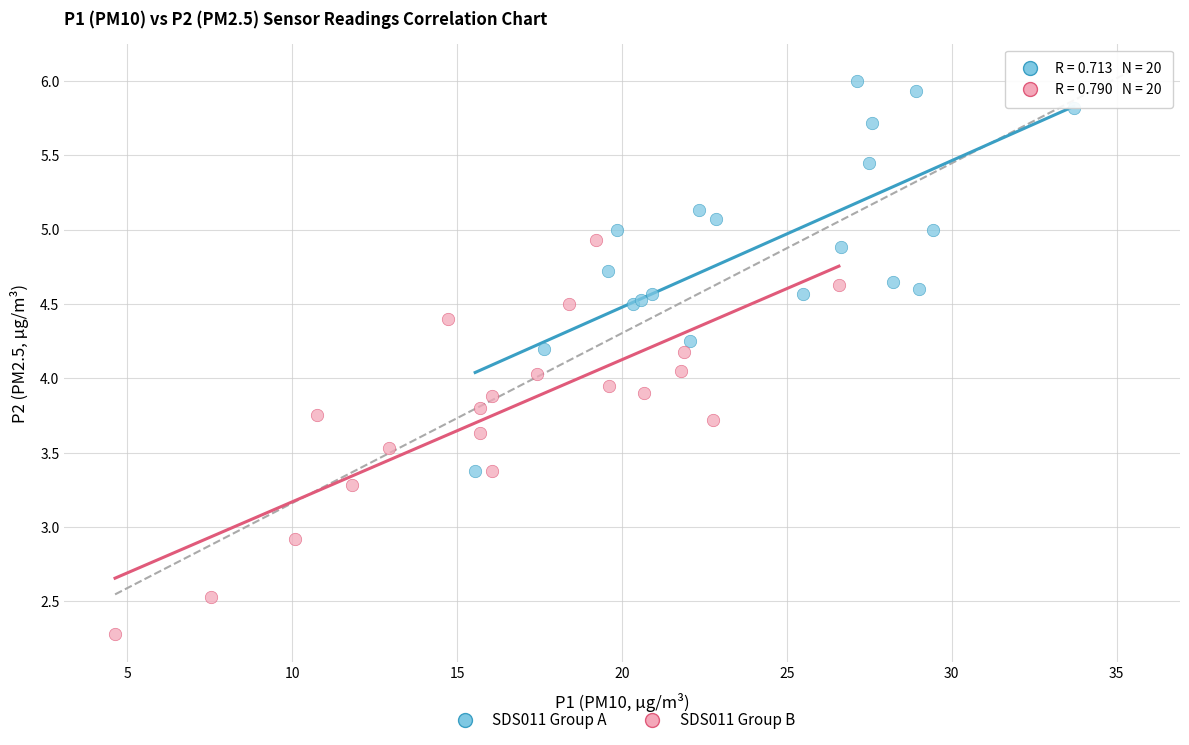

Which series reaches the minimum Y coordinate?

SDS011 Group B